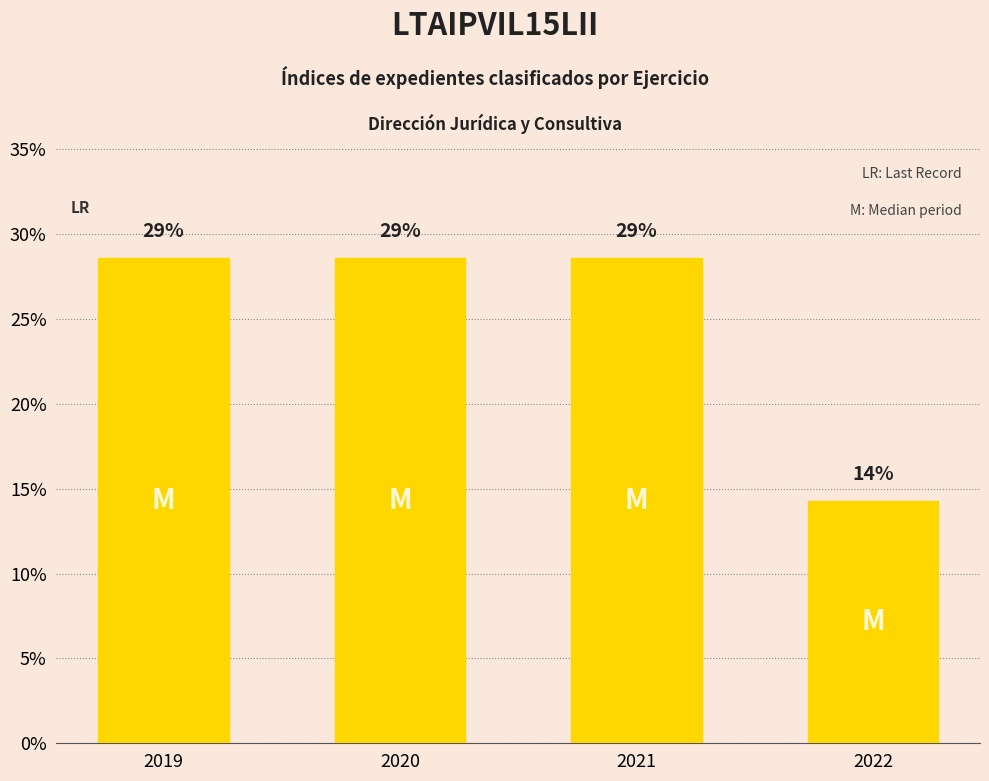

True or false: the data shows 7.0 at 2021.

False